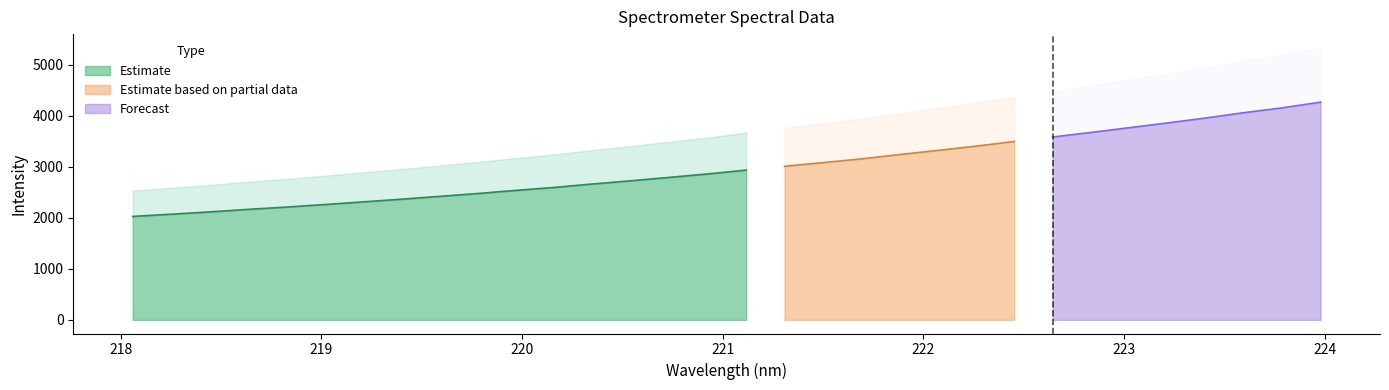

Is it true that the value at 7 is 862.2?

False